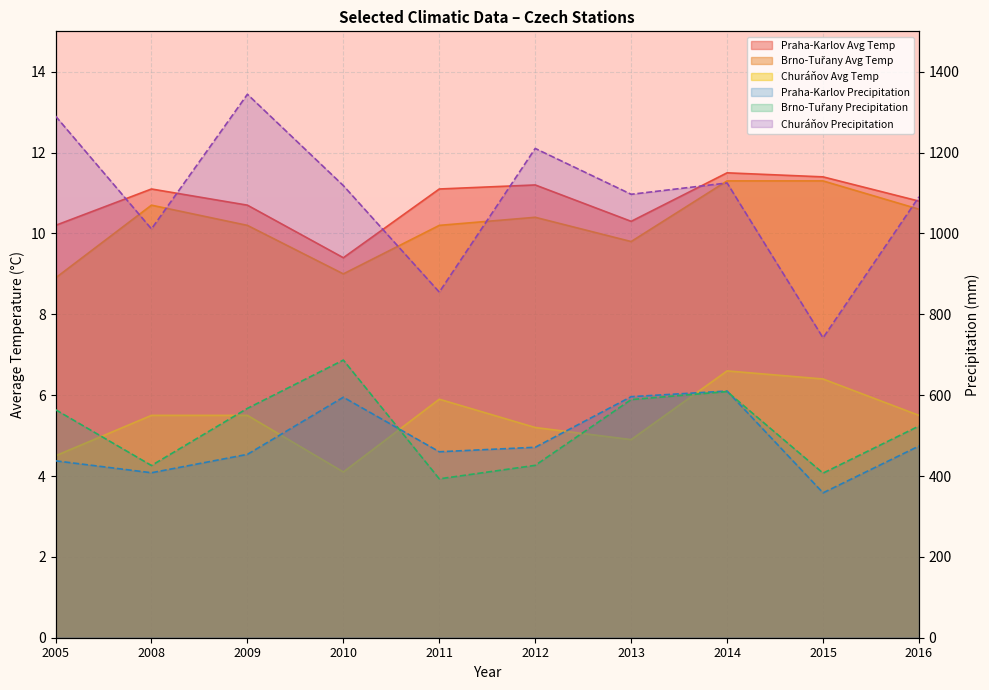

What is the average value of the Praha-Karlov Precipitation series?

486.4